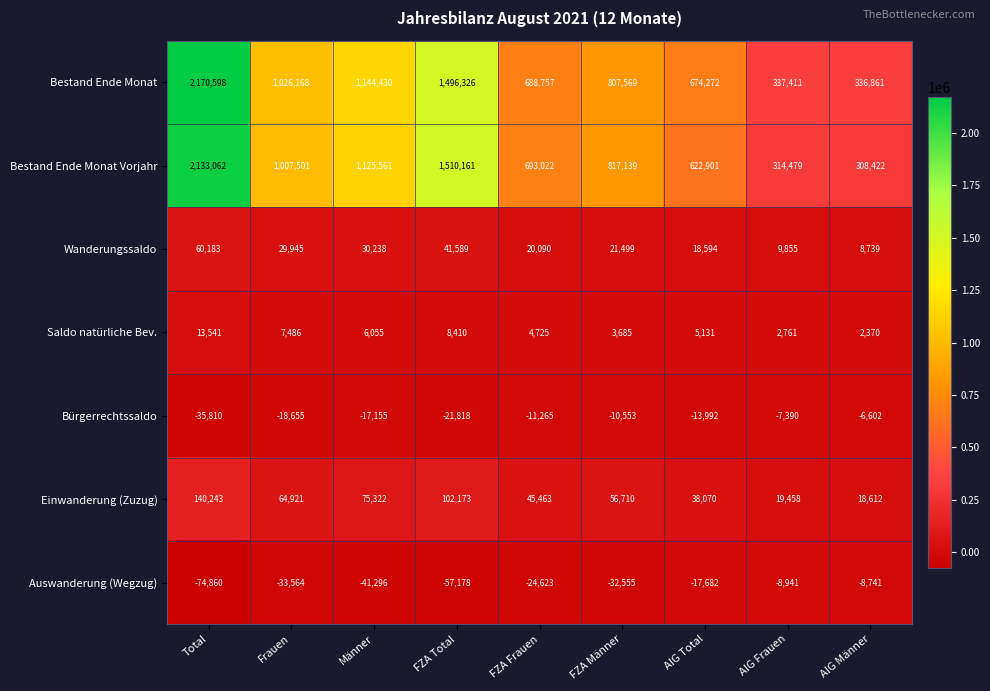

What is the difference between the highest and lowest values at Frauen?

1059732